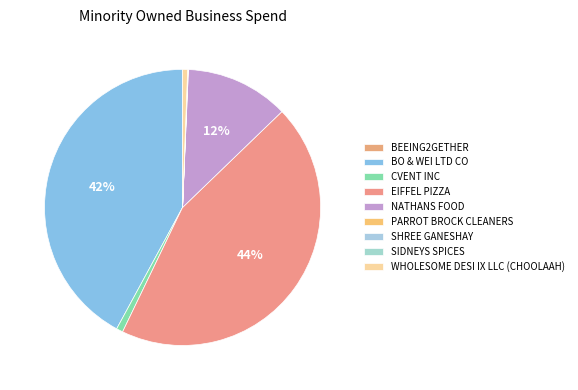

Is there a majority slice in this chart?

No